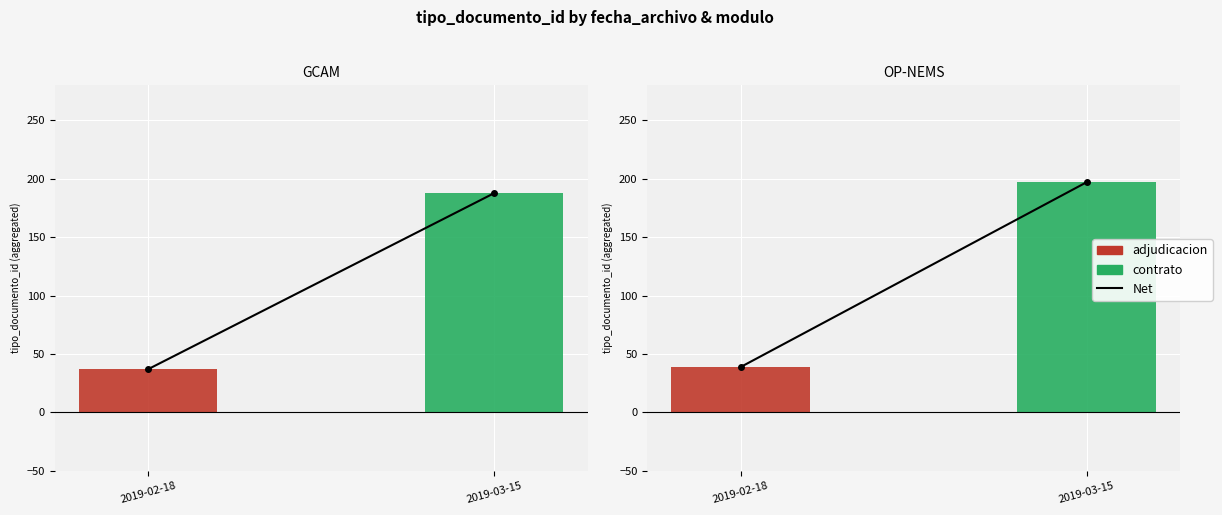

What is the label of the 1st bar from the right?

2019-03-15